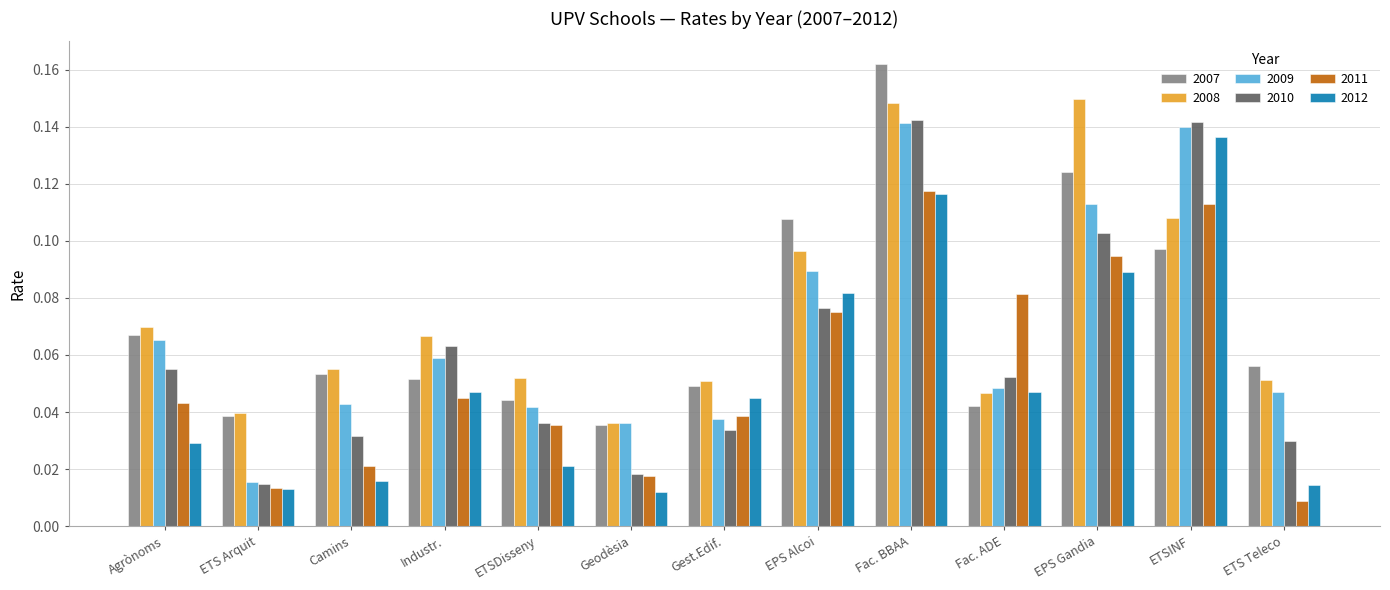

What is the total value across all series at Fac. BBAA?

0.8